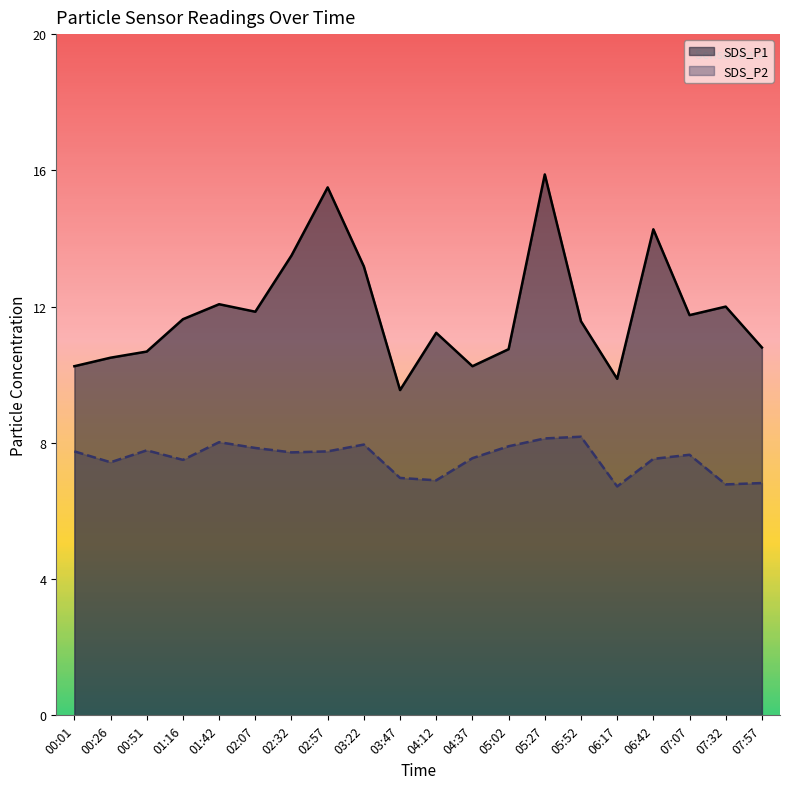

True or false: SDS_P1 and SDS_P2 cross at least once.

False